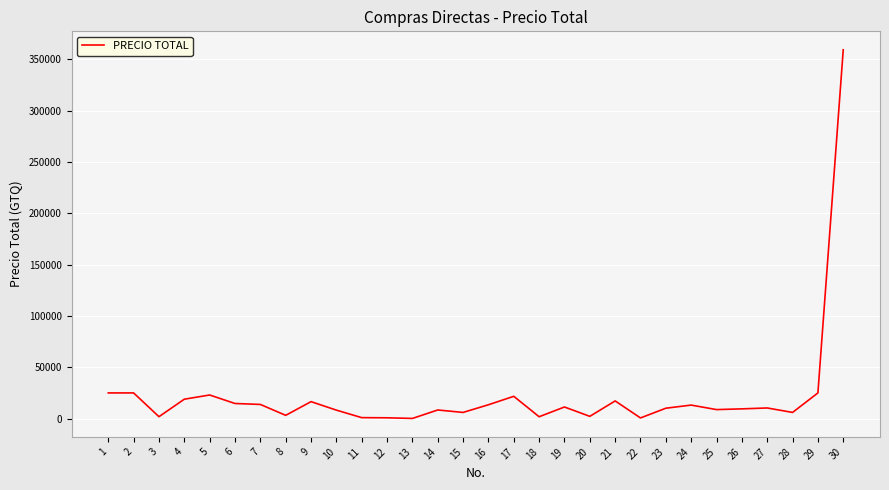

Approximately how many times larger is the value at 10 compared to 29?

0.3